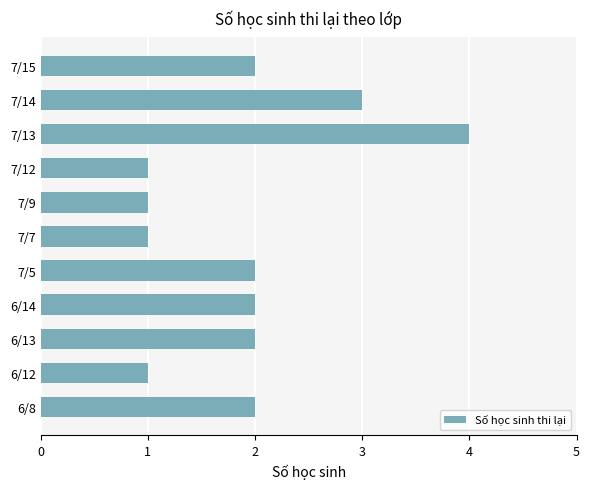

What is the sum of the values at 6/12 and 7/13?

5